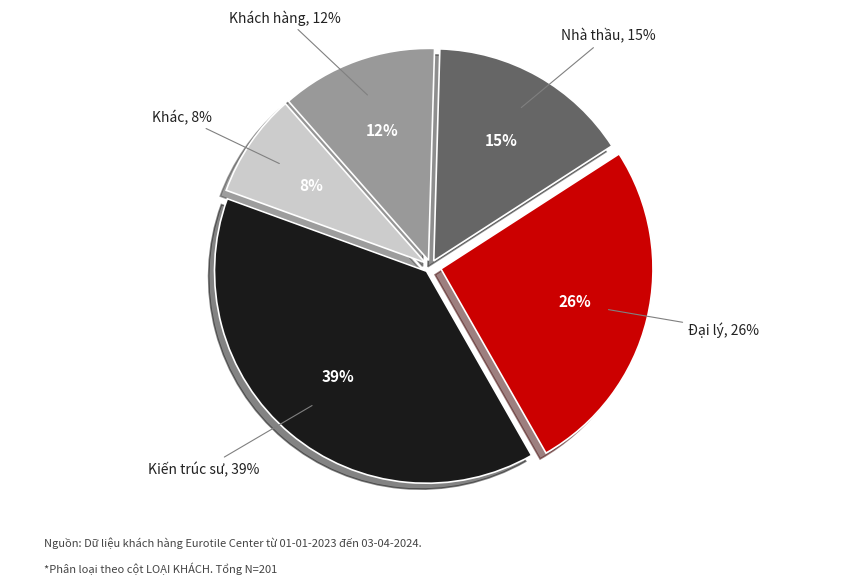

True or false: Nhà thầu accounts for 22% of the total.

False